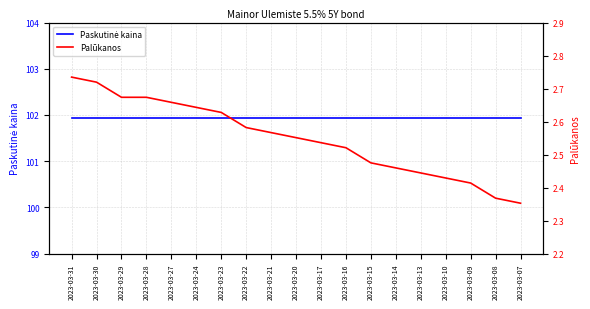

What is the value of the Paskutinė kaina point at the 15th from the left?

101.9